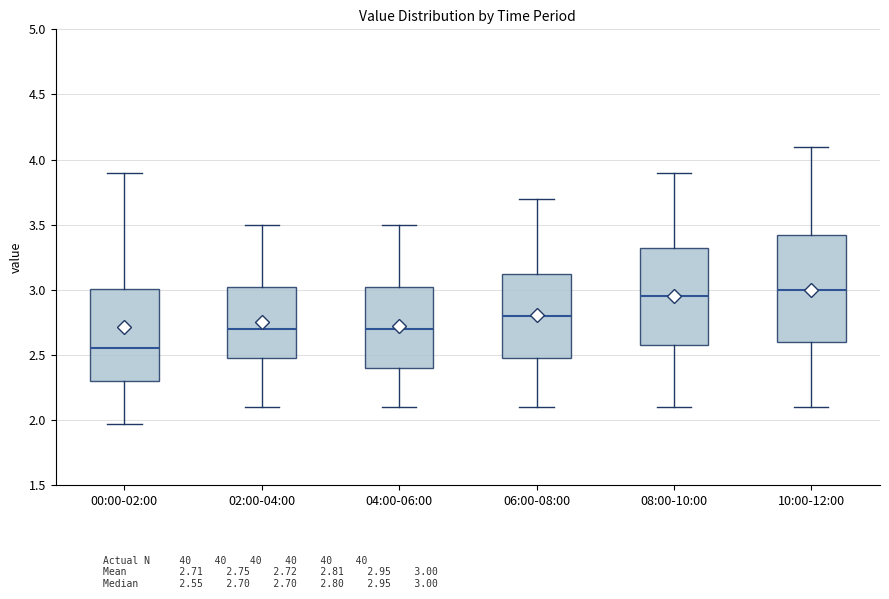

Reading left to right, transcribe this box plot: for each box, give where its median line is, the range the box spans, and where its two whiskers end, as read against the y-axis. The values are not printed on the chart, so give them approximately, as read against the axis.

00:00-02:00: median 2.55, box 2.30 to 3.00, whiskers 1.95 to 3.90
02:00-04:00: median 2.70, box 2.50 to 3.05, whiskers 2.10 to 3.50
04:00-06:00: median 2.70, box 2.40 to 3.05, whiskers 2.10 to 3.50
06:00-08:00: median 2.80, box 2.50 to 3.15, whiskers 2.10 to 3.70
08:00-10:00: median 2.95, box 2.60 to 3.35, whiskers 2.10 to 3.90
10:00-12:00: median 3.00, box 2.60 to 3.45, whiskers 2.10 to 4.10